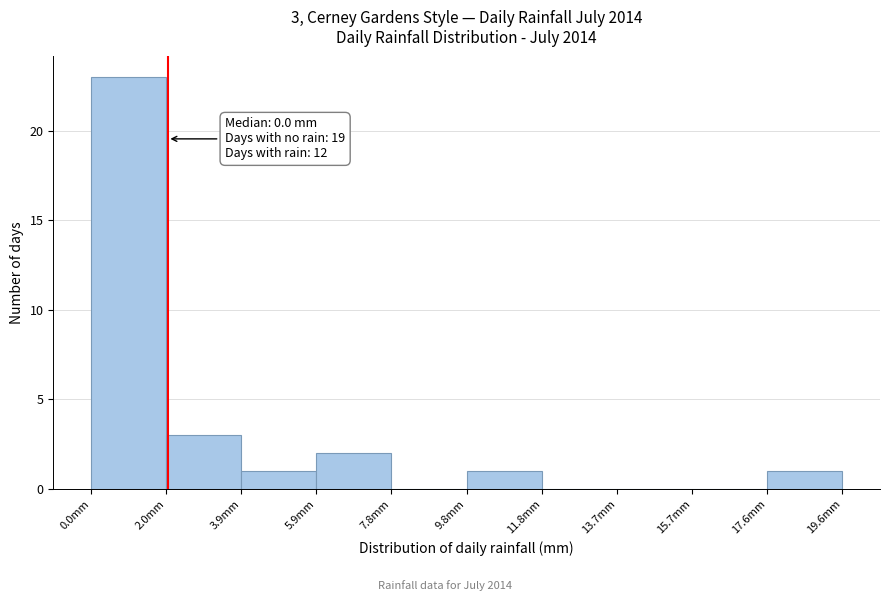

Which range on the x-axis has the tallest bar?

0.00 to 1.96